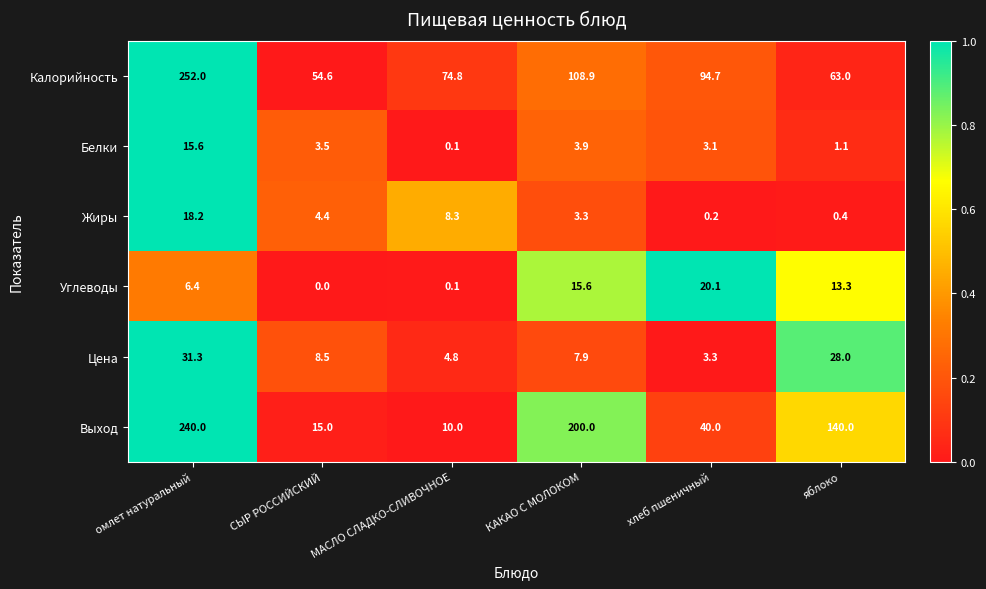

True or false: Калорийность has a value of 63.0 at яблоко.

True